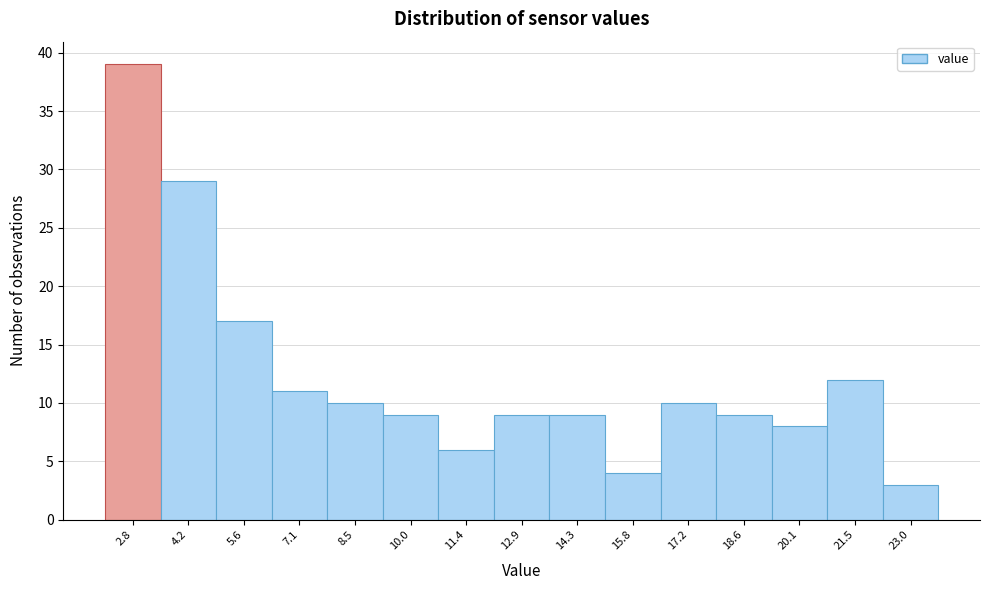

Reading right to left, extract all data points from this chart.

23.0=3	21.5=12	20.1=8	18.6=9	17.2=10	15.8=4	14.3=9	12.9=9	11.4=6	10.0=9	8.5=10	7.1=11	5.6=17	4.2=29	2.8=39